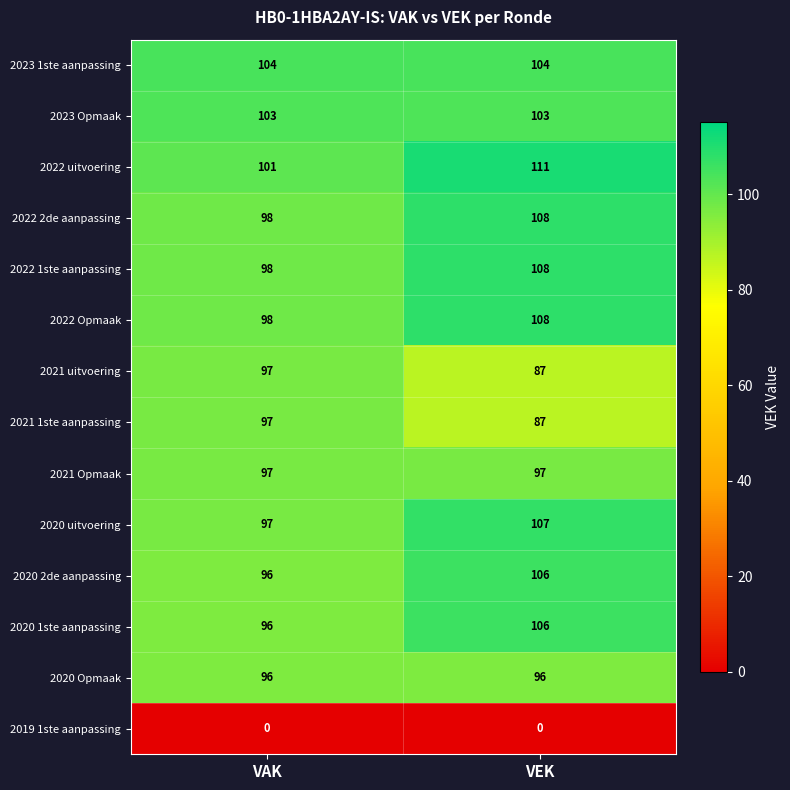

Which series has the largest total across all categories?

2022 uitvoering